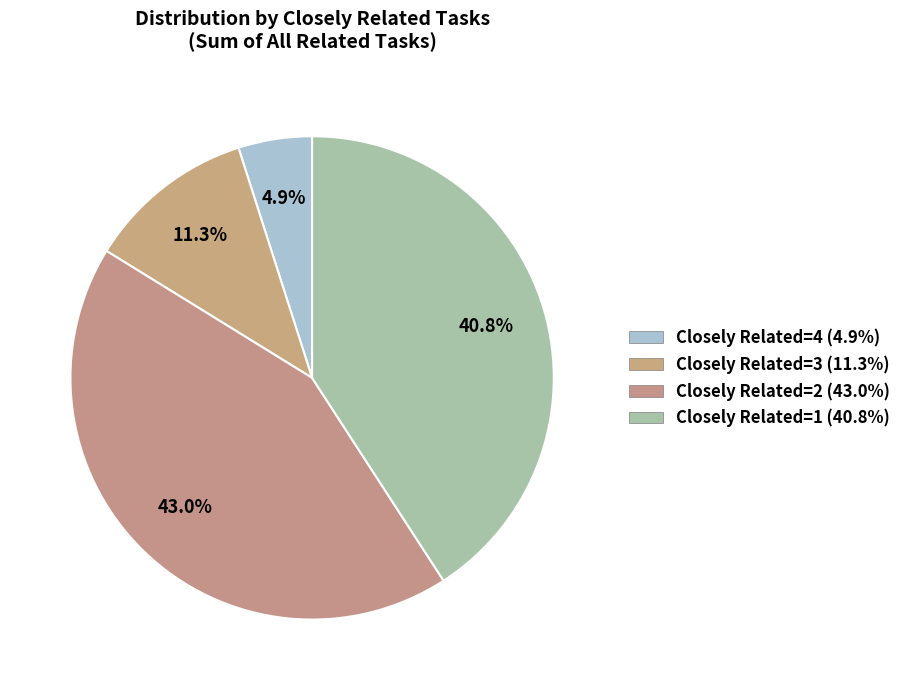

How many slices are in this pie chart?

4